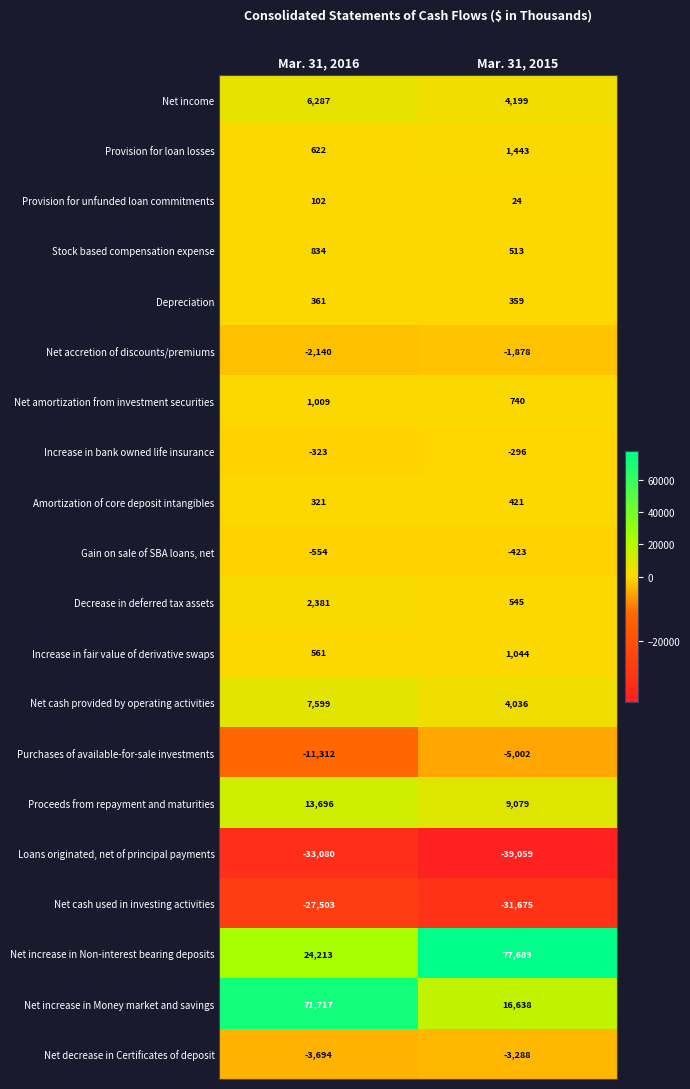

At how many categories does at least one series exceed 67118?

2